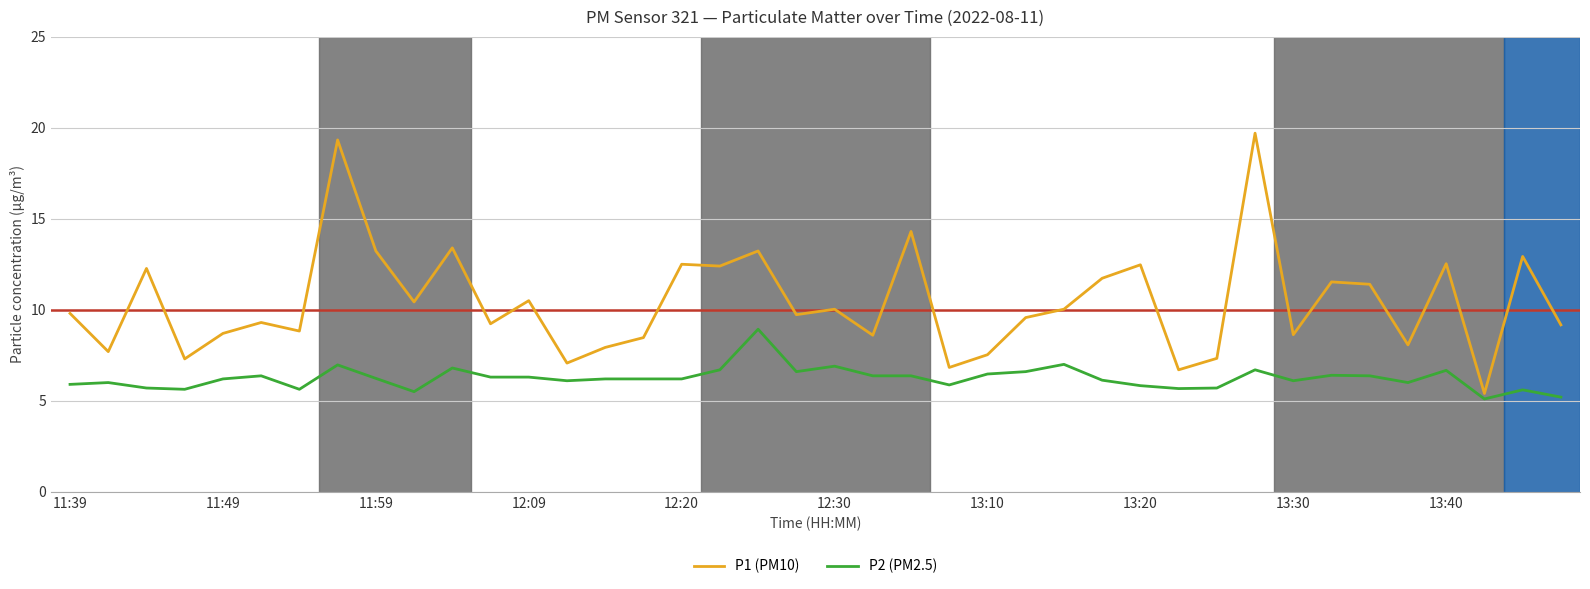

What is the difference between the maximum and minimum values in the P2 (PM2.5) series?

3.8